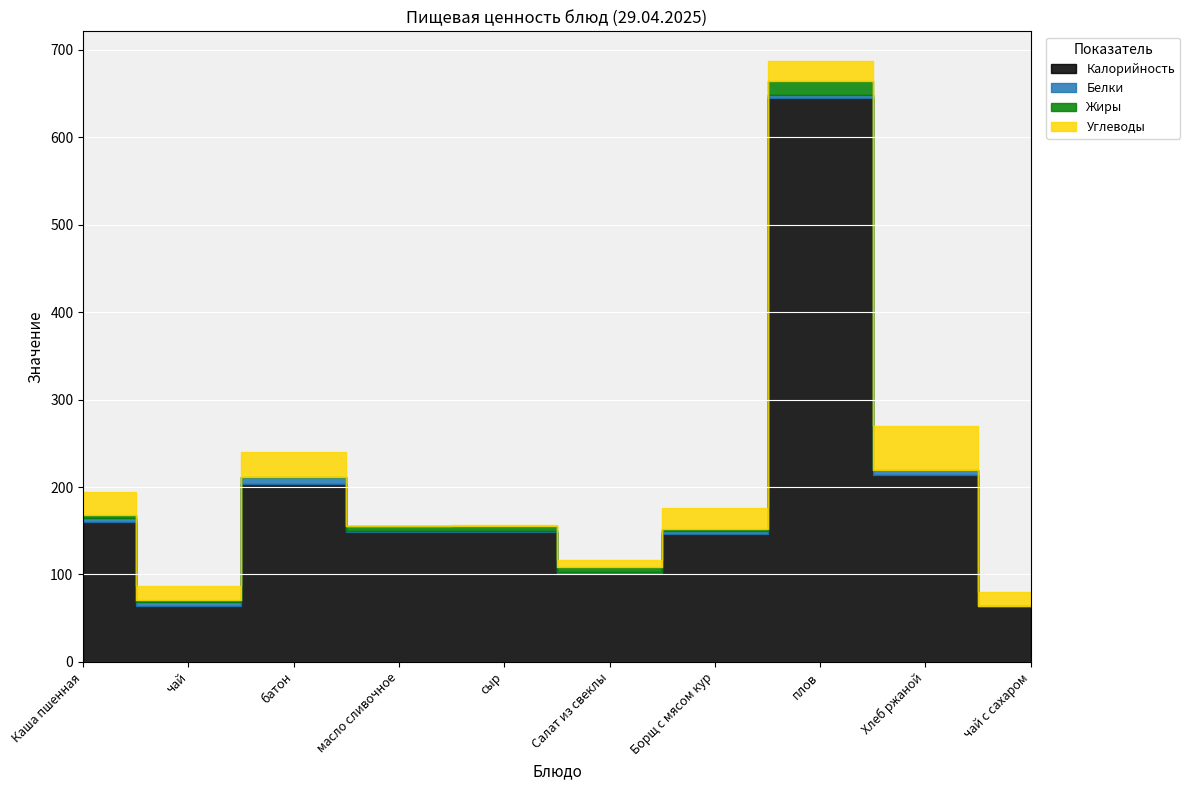

What position from the left is масло сливочное?

4